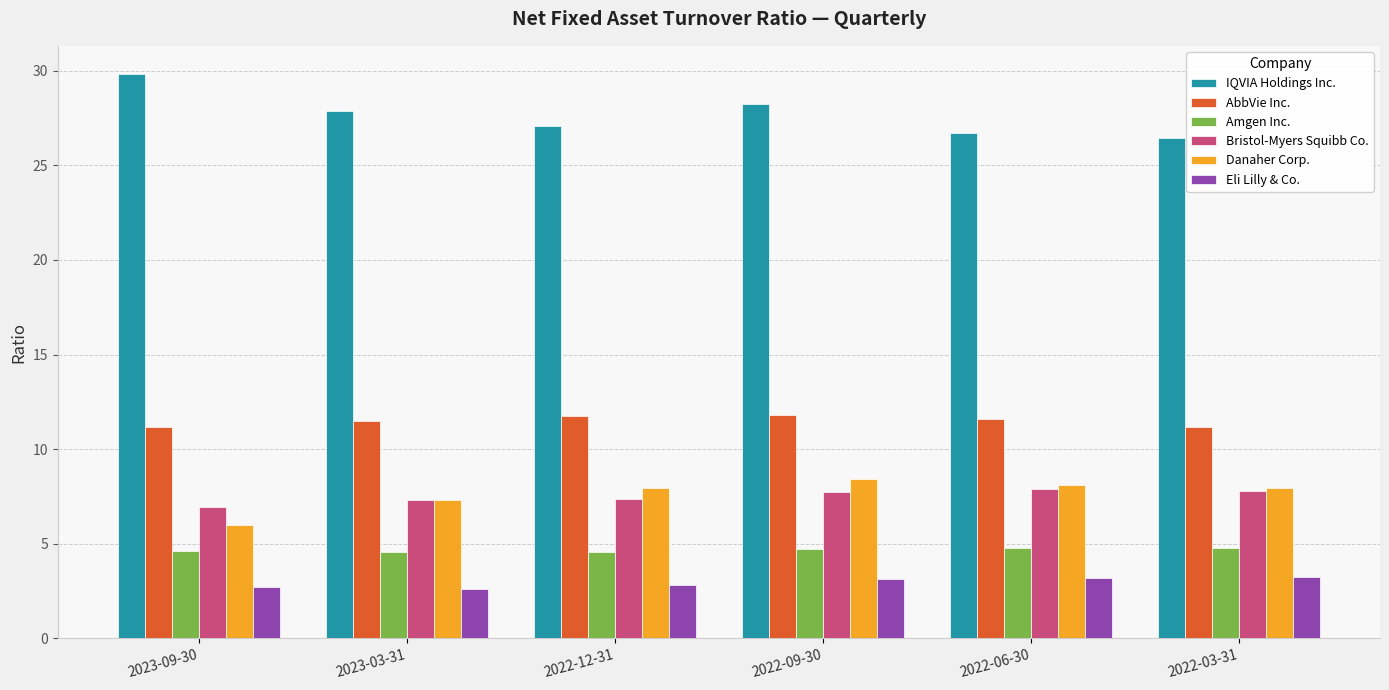

What are all the series names shown in the legend?

IQVIA Holdings Inc., AbbVie Inc., Amgen Inc., Bristol-Myers Squibb Co., Danaher Corp., Eli Lilly & Co.